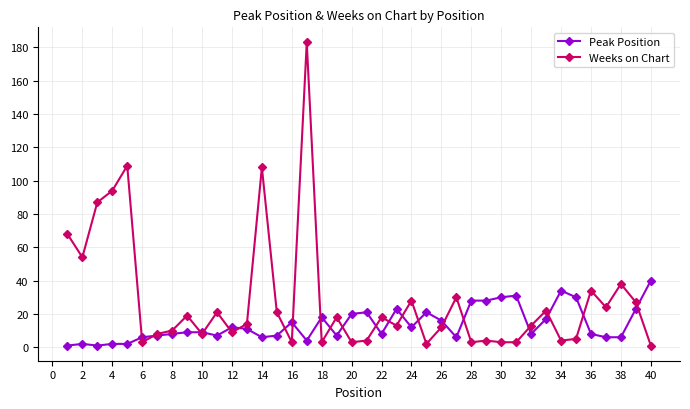

Rank the series by their maximum value, from lowest to highest.

Peak Position, Weeks on Chart